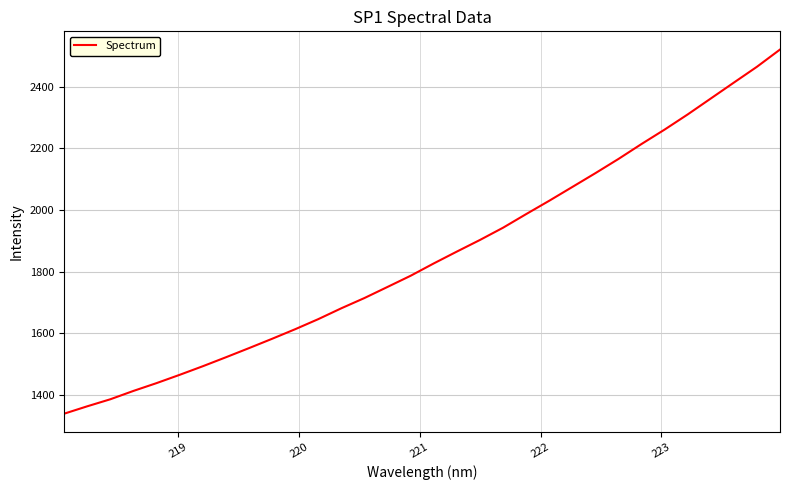

True or false: there are more than 0 points higher than both neighbors.

False